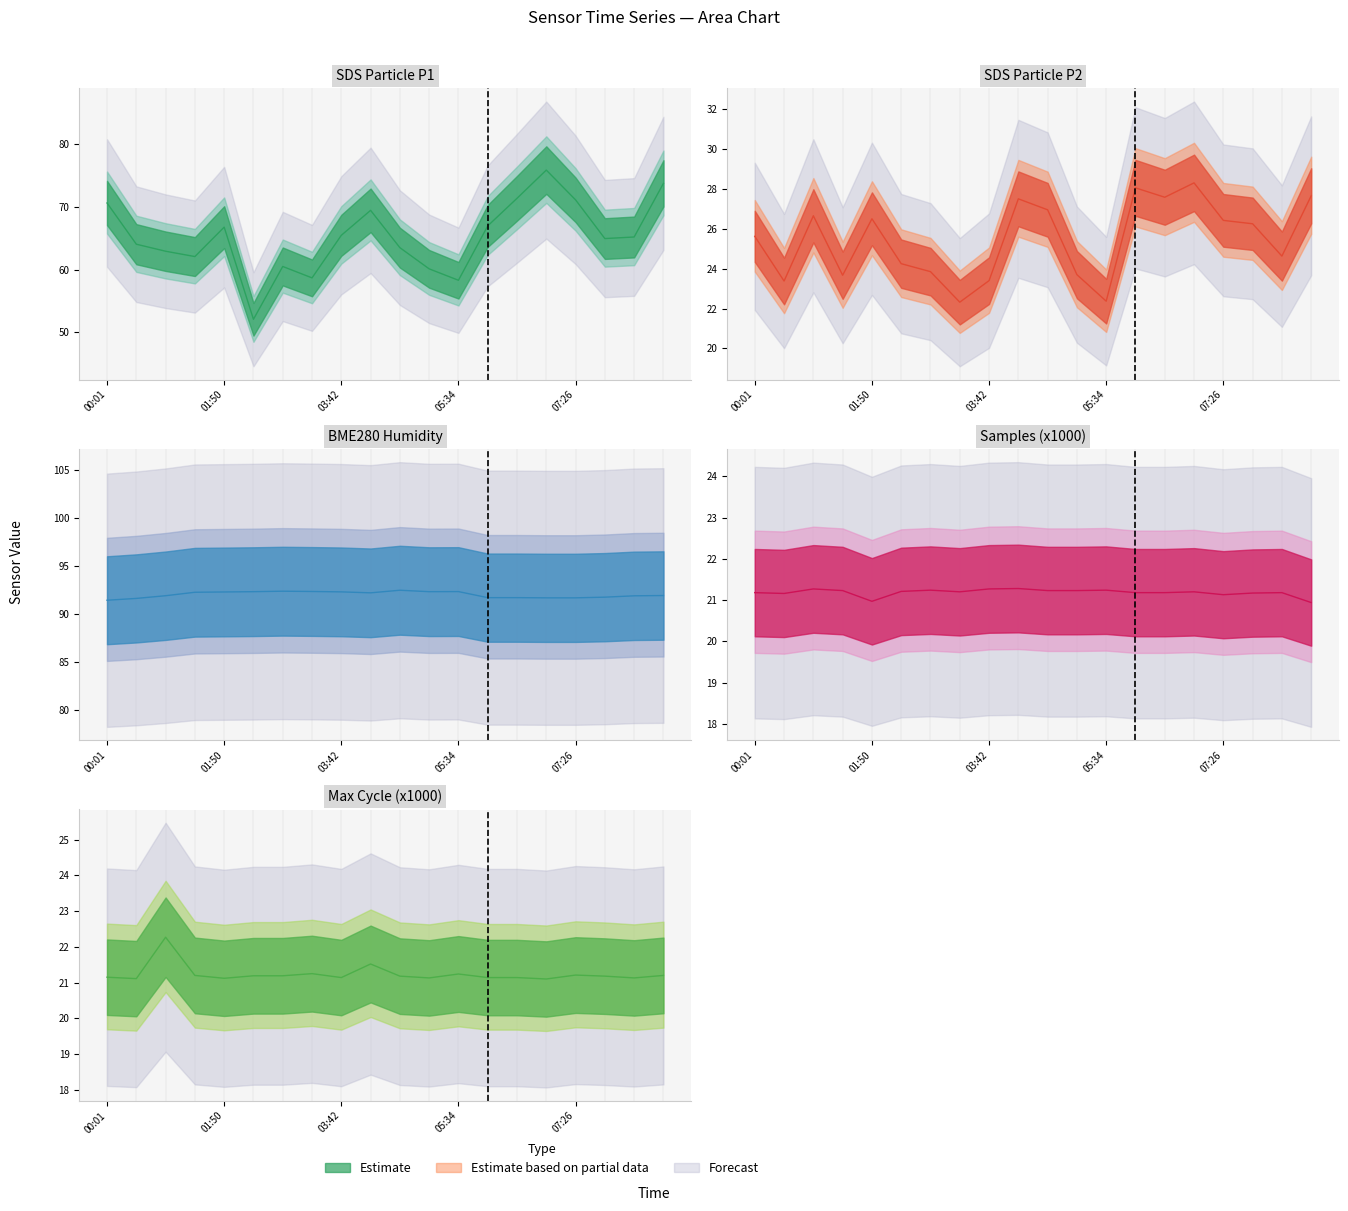

What is the difference between the maximum and minimum values in the SDS_P2 series?

6.0